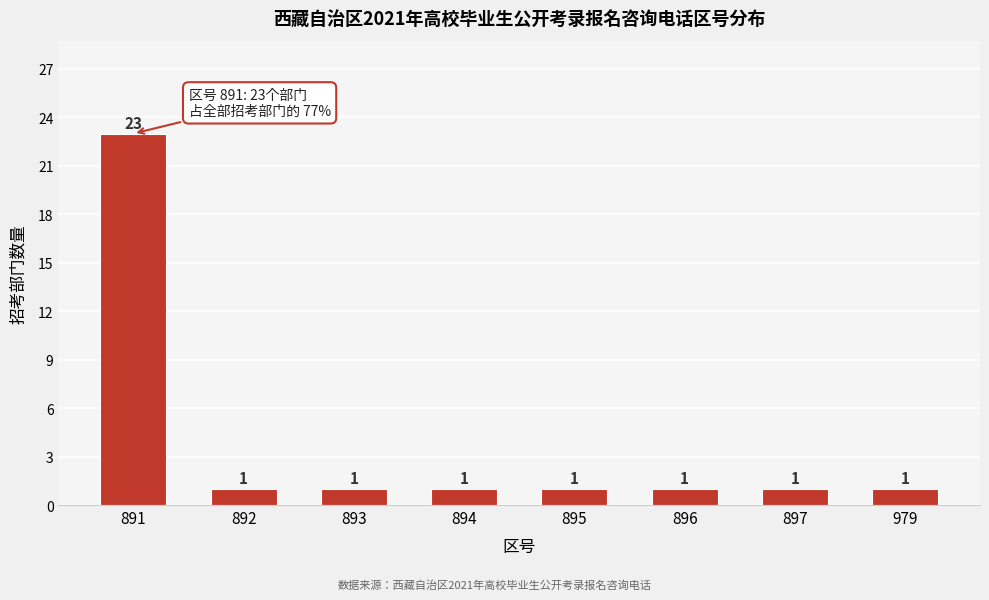

Reading right to left, transcribe all the data shown in this chart.

979=1	897=1	896=1	895=1	894=1	893=1	892=1	891=23